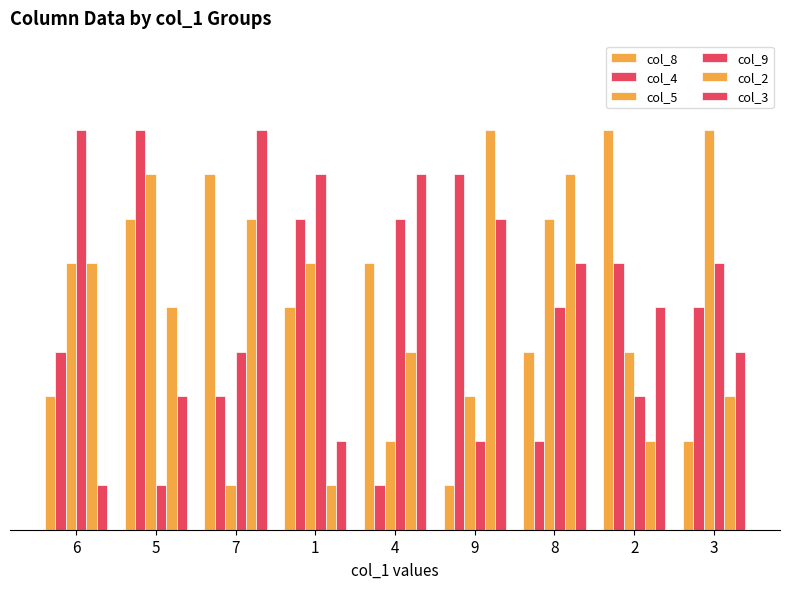

Does the chart contain any negative values?

No